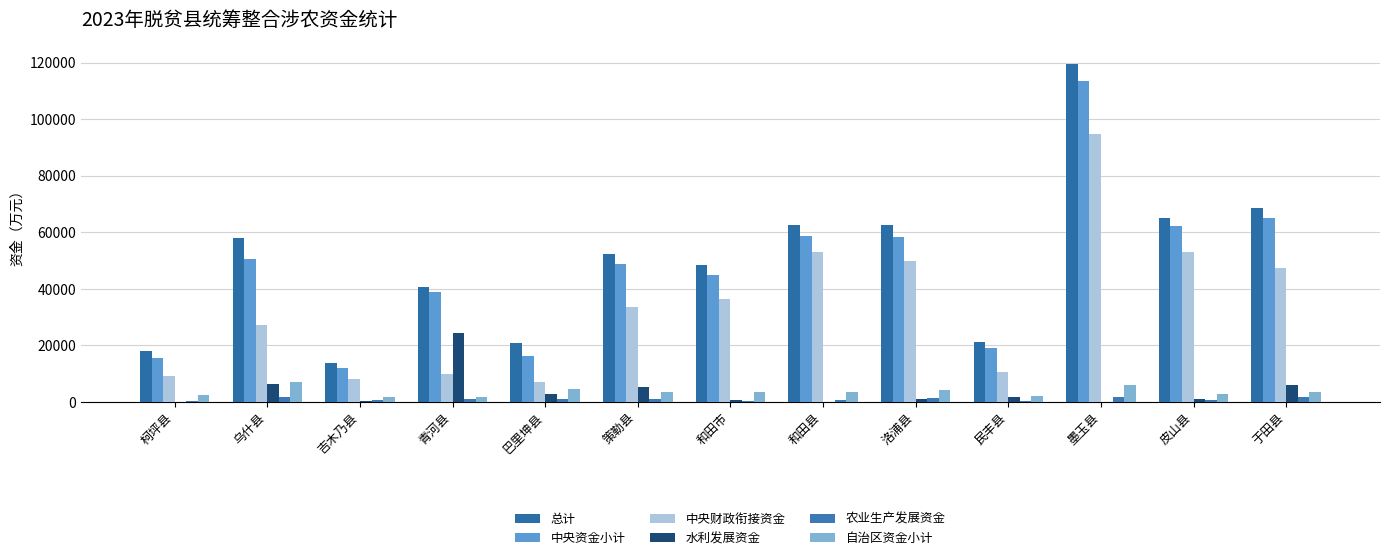

What is the difference between the highest and lowest values at 策勒县?

51344.6